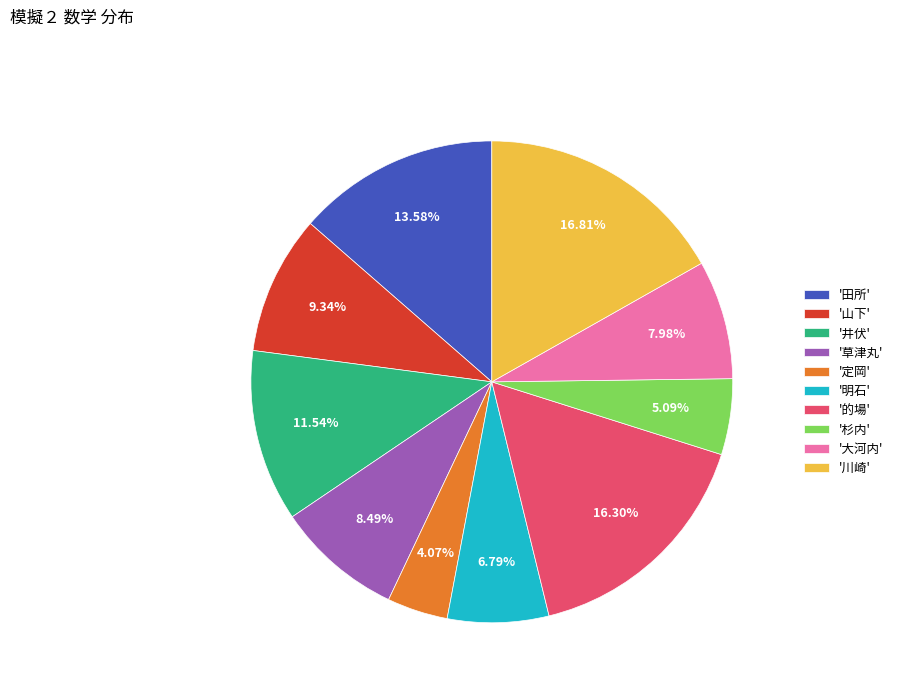

What is the largest slice in the pie chart?

'川崎'